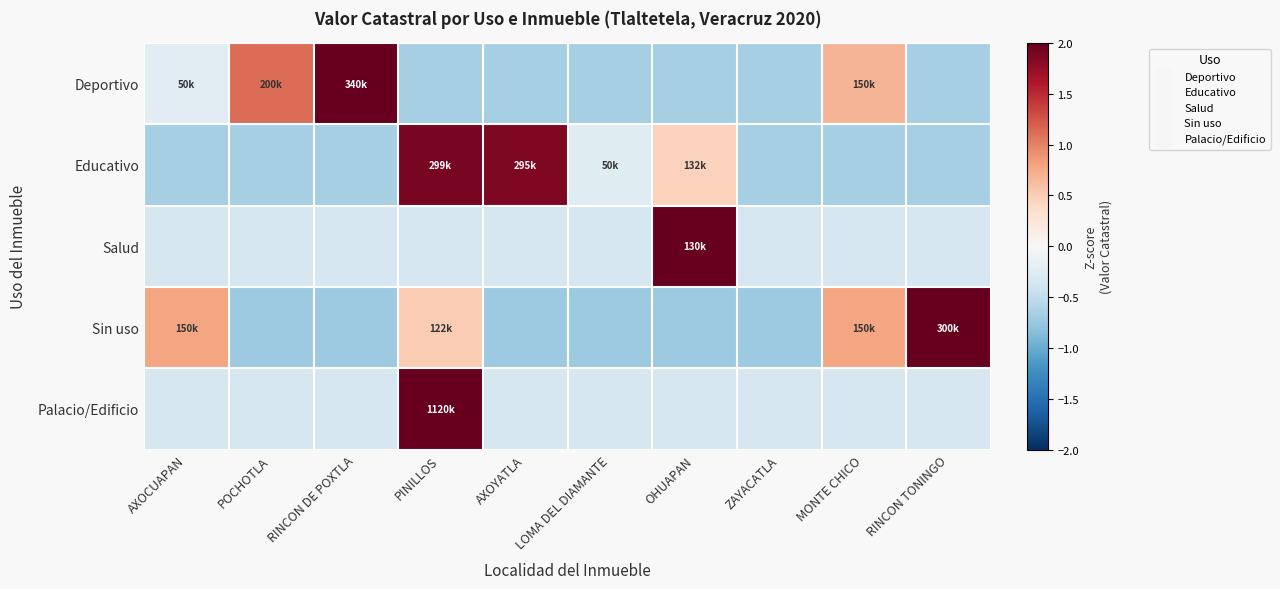

How many series are shown in this chart?

5